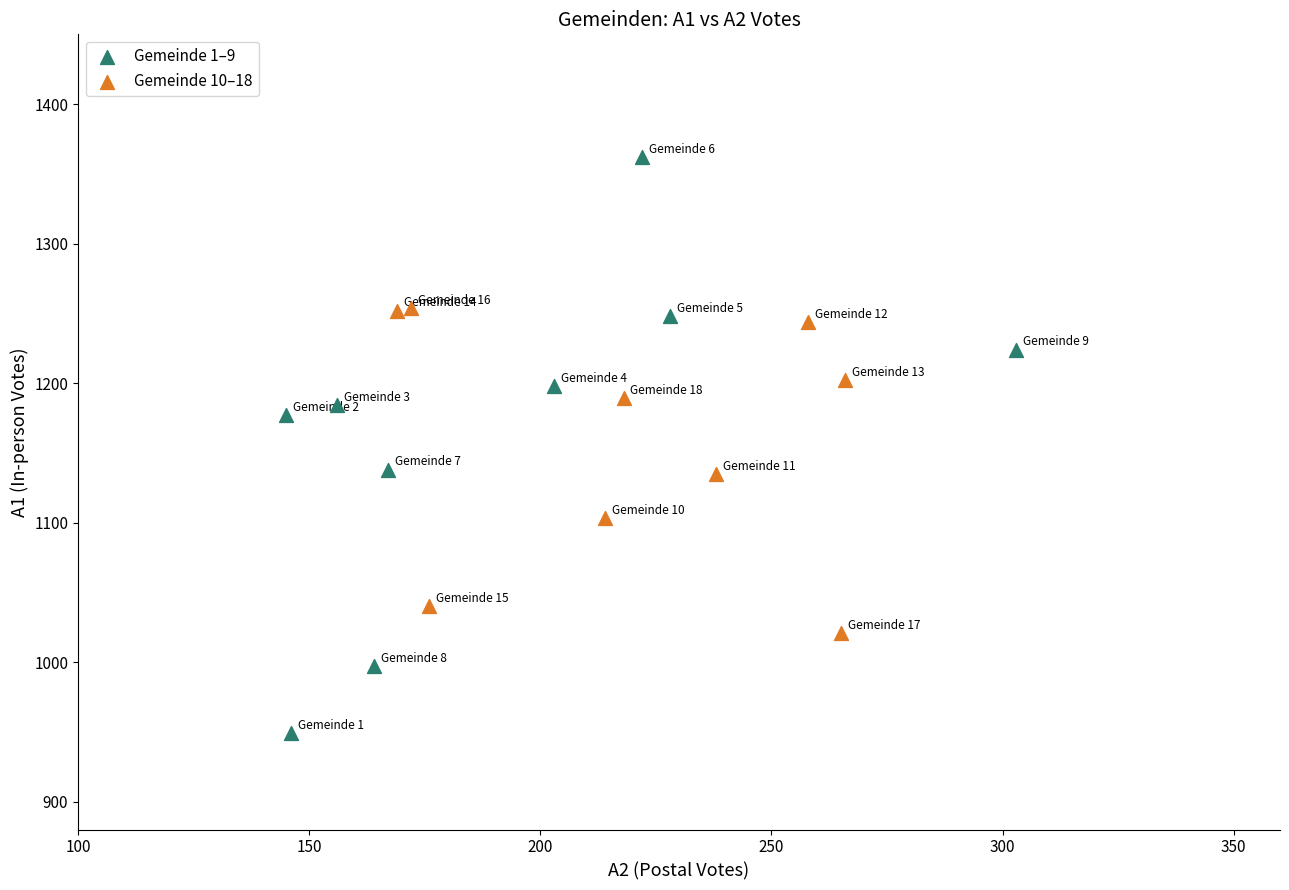

Which series contains the highest Y value?

Gemeinde 1–9